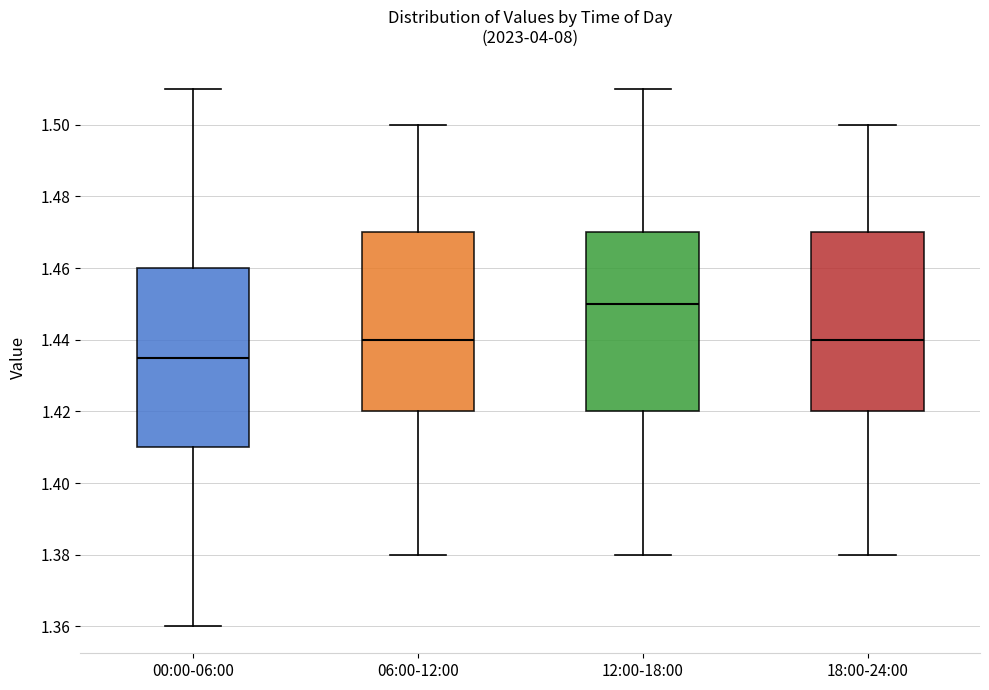

Where does the upper whisker of the box for 12:00-18:00 end on the y-axis? The values are not printed on the chart, so give them approximately, as read against the axis.

1.510